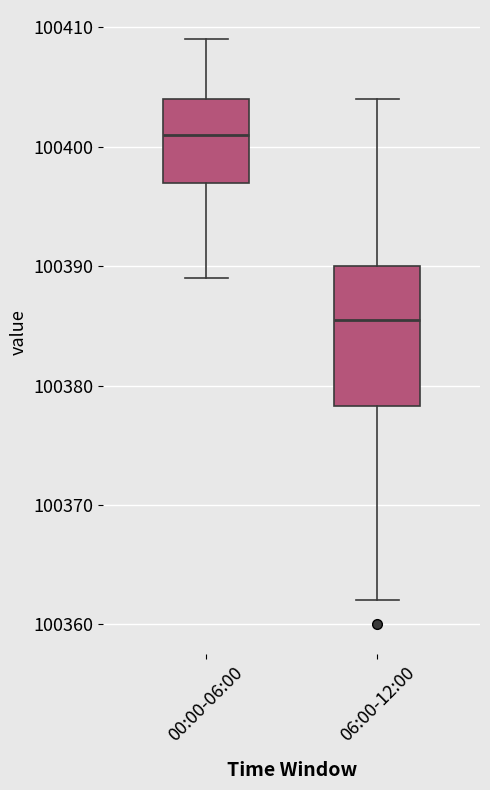

Comparing the boxes themselves (not the whiskers), which one is the tallest?

06:00-12:00